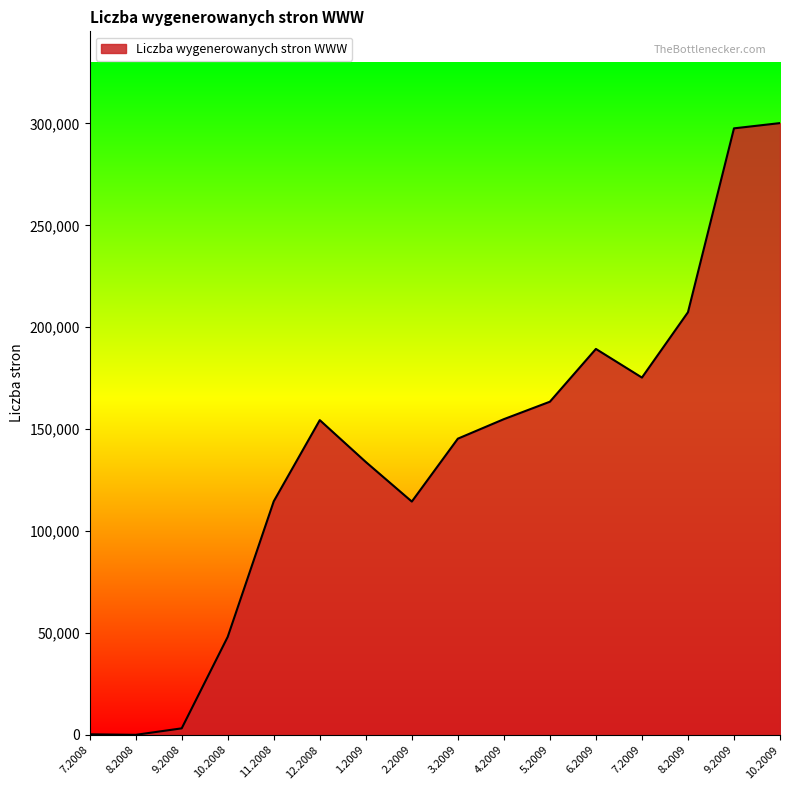

What is the change in value from 8.2008 to 9.2008?

+3181